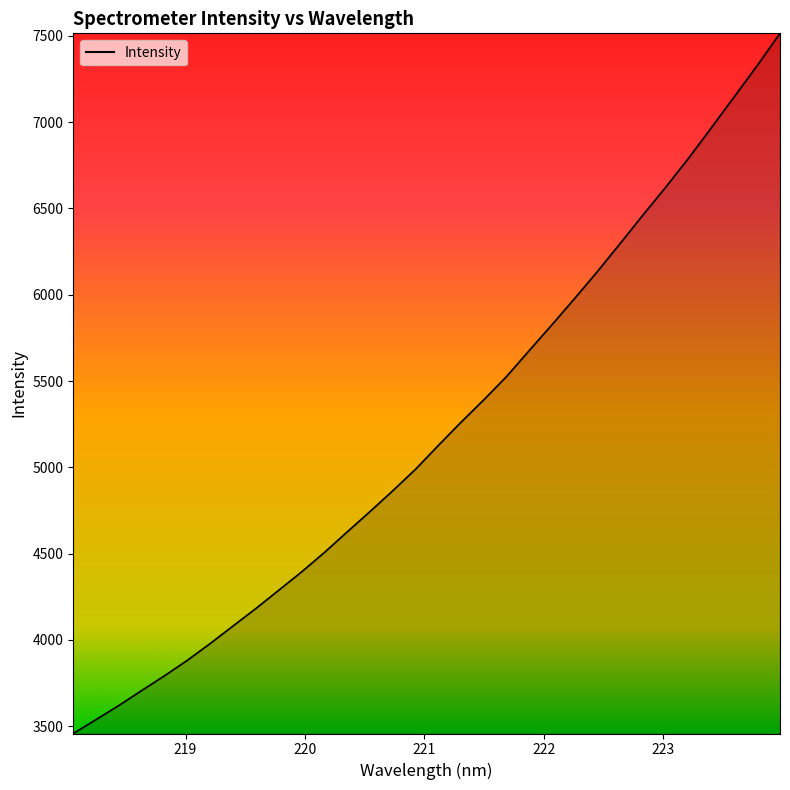

What is the maximum value shown in the chart?

7514.4